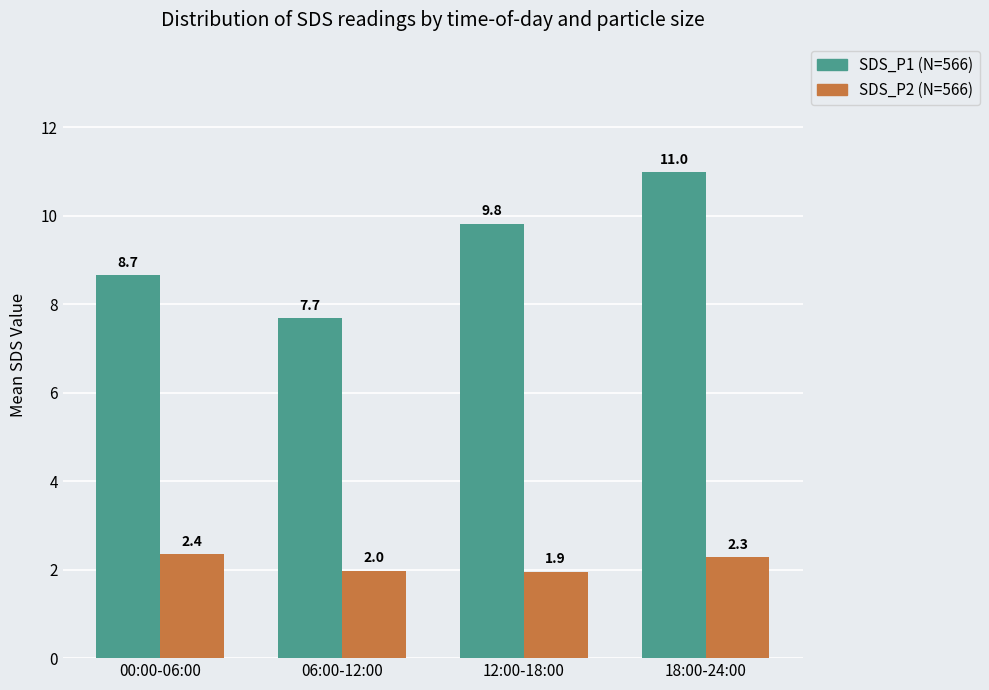

What are all the series names shown in the legend?

SDS_P1 (N=566), SDS_P2 (N=566)